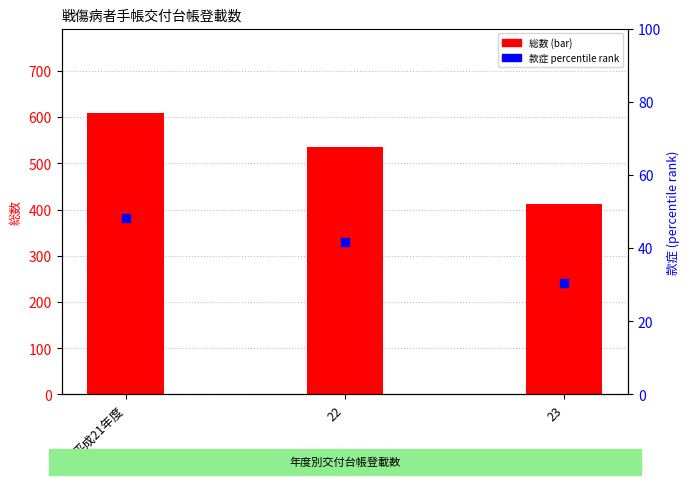

Which series has the widest spread of Y values?

総数